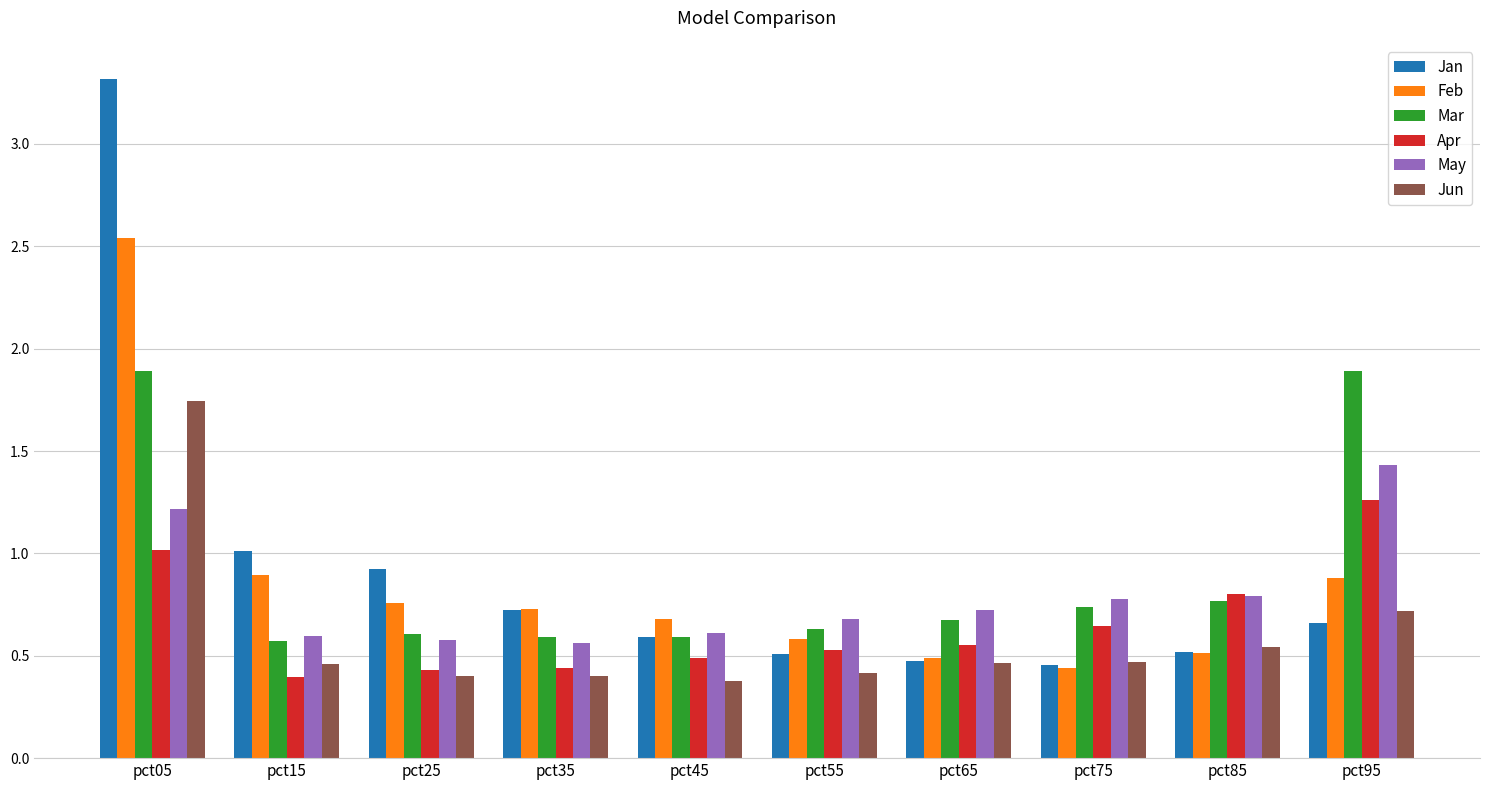

The value of Apr at pct55 is 0.5. True or false?

True